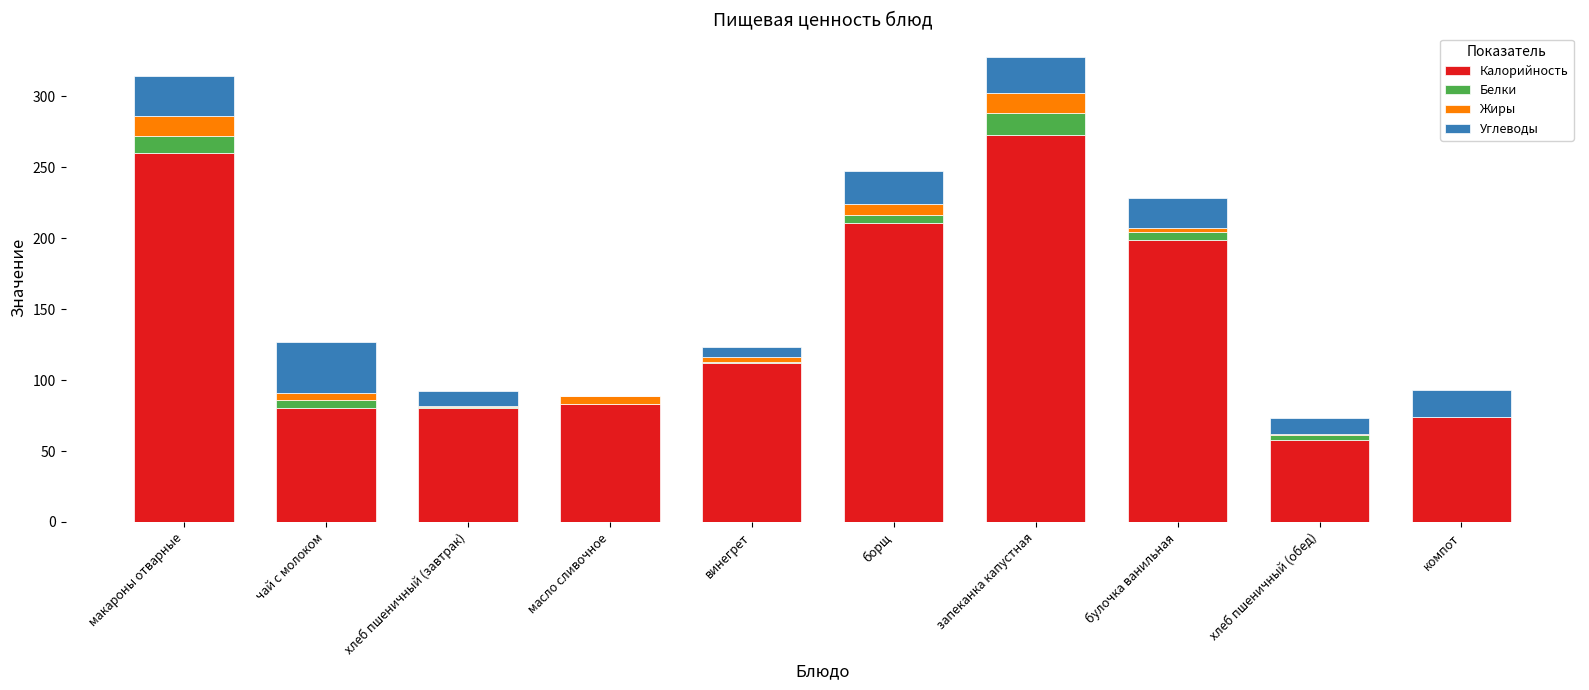

The Калорийность series shows 180 at запеканка капустная. True or false?

False